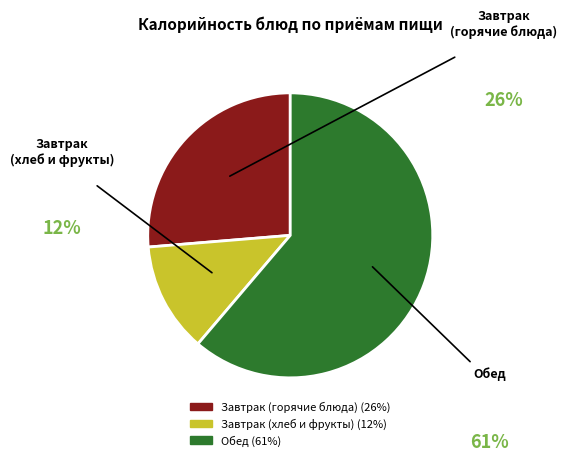

How many slices are in this pie chart?

3